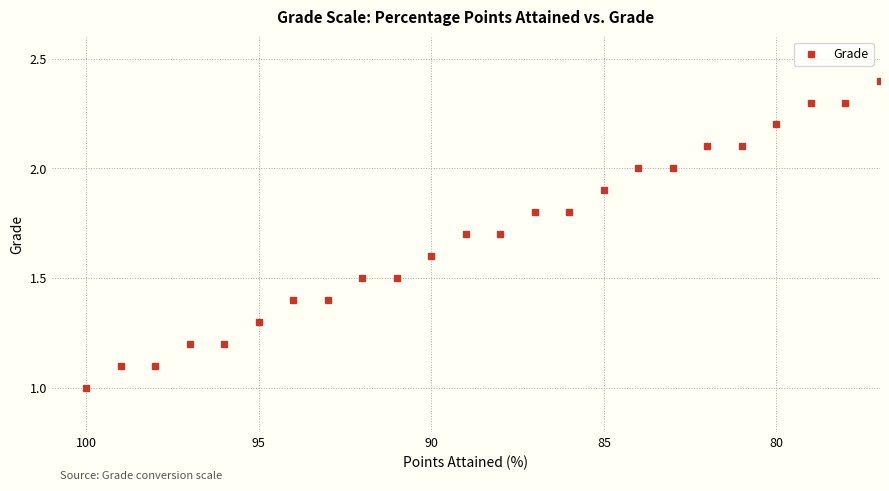

The chart shows a value of 2.6 at 11. True or false?

False